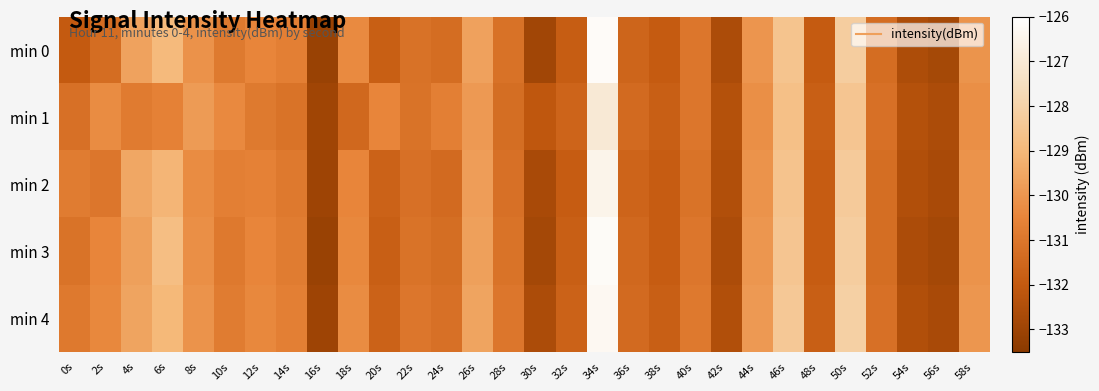

Rank the series by their maximum value, from highest to lowest.

min 0, min 3, min 4, min 2, min 1